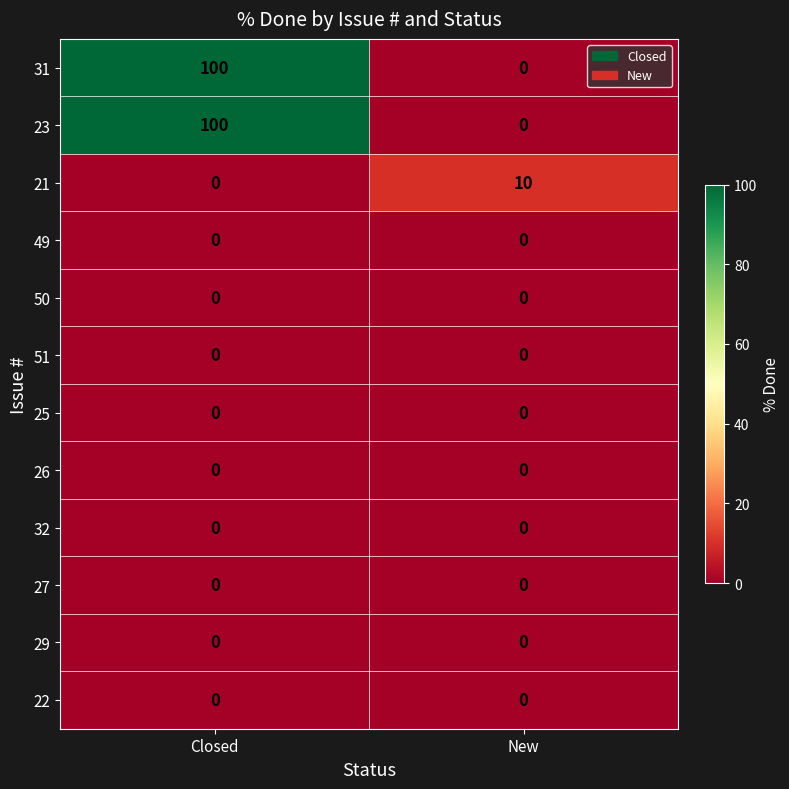

Reading left to right, what are all the values shown in this chart?

31: 100	0
23: 100	0
21: 0	10
49: 0	0
50: 0	0
51: 0	0
25: 0	0
26: 0	0
32: 0	0
27: 0	0
29: 0	0
22: 0	0